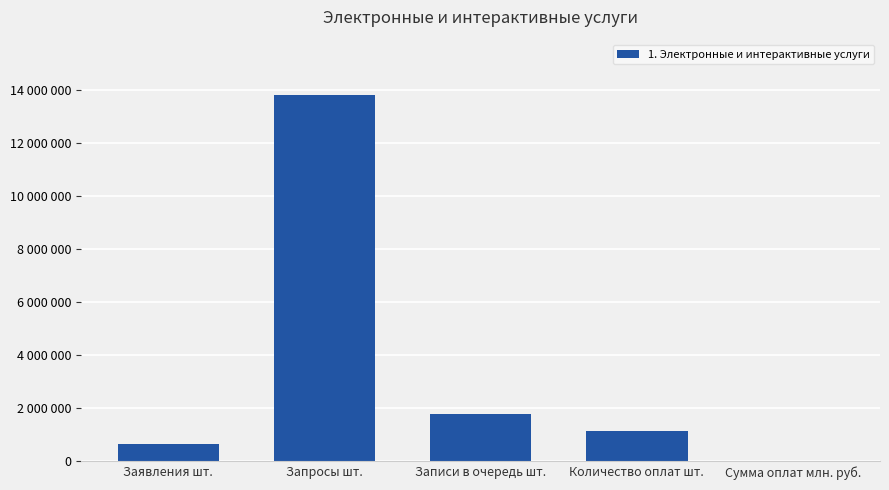

Are the bars horizontal?

No